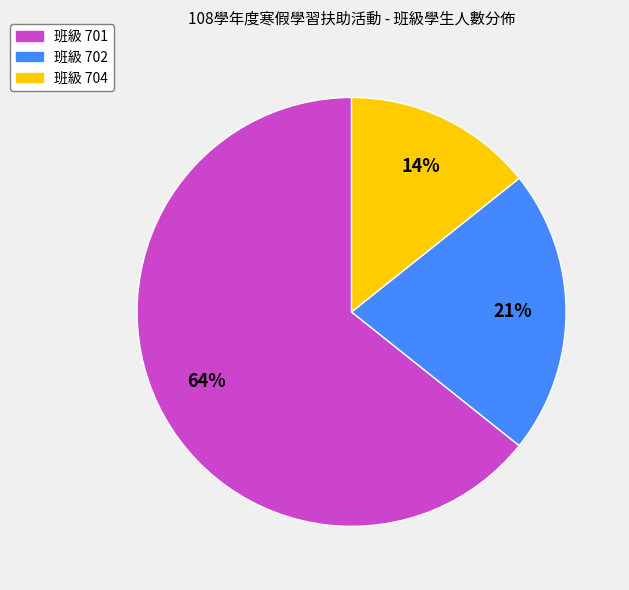

How many slices are in this pie chart?

3